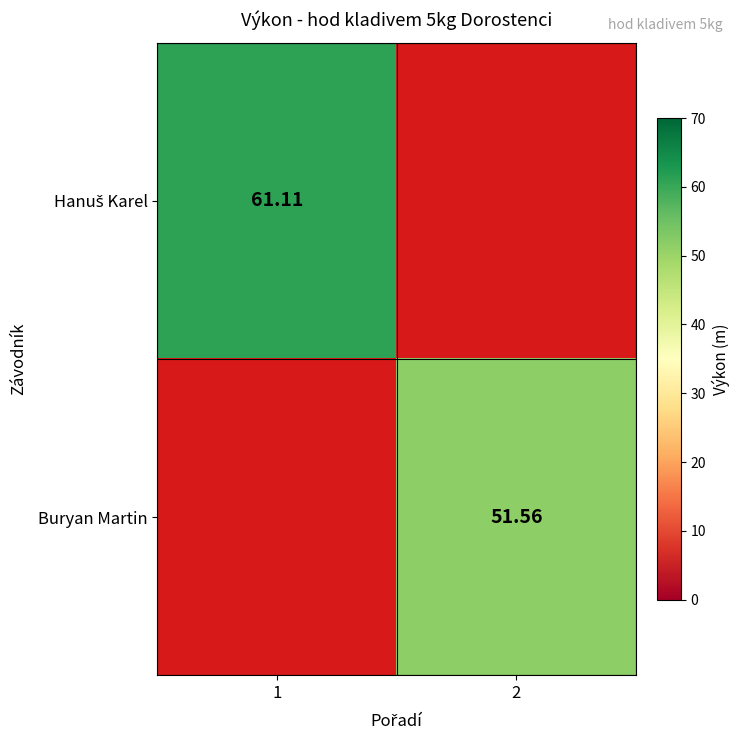

What is the difference between the maximum and minimum values in the Hanuš Karel series?

61.1